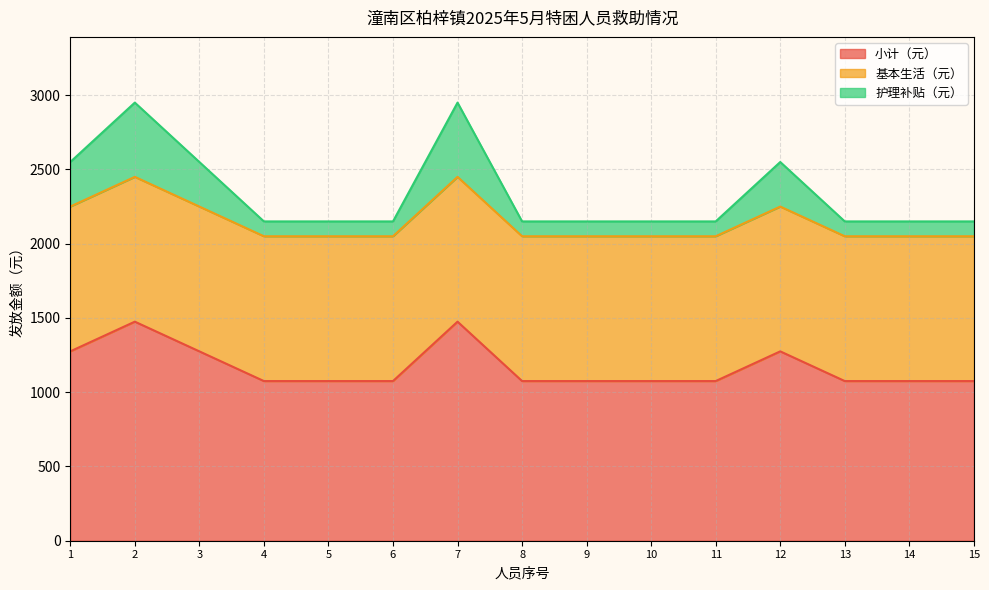

What are all the series names shown in the legend?

小计（元）, 基本生活（元）, 护理补贴（元）